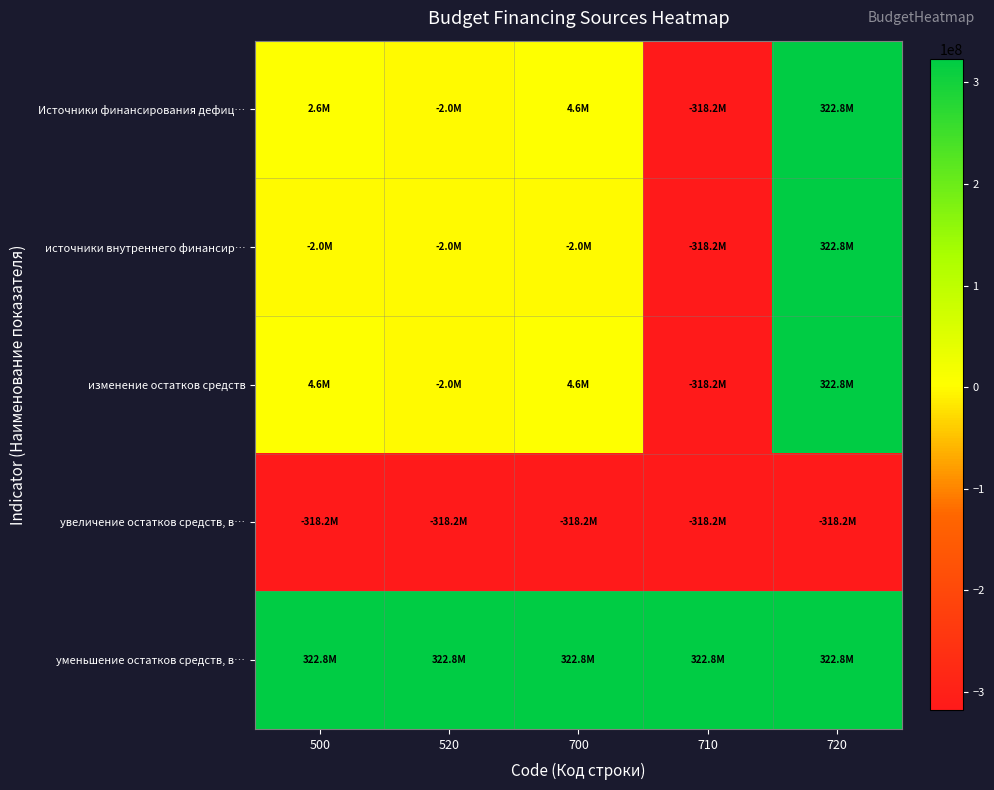

Which series has the largest total across all categories?

уменьшение остатков средств, в…